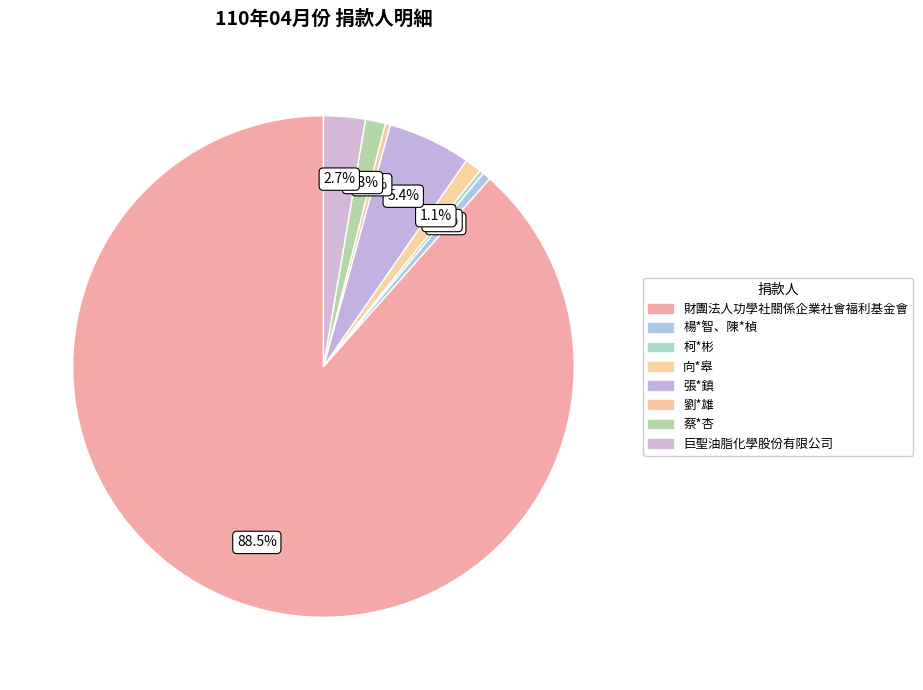

What percentage is the 財團法人功學社關係企業社會福利基金會 slice, to the nearest percent?

88%